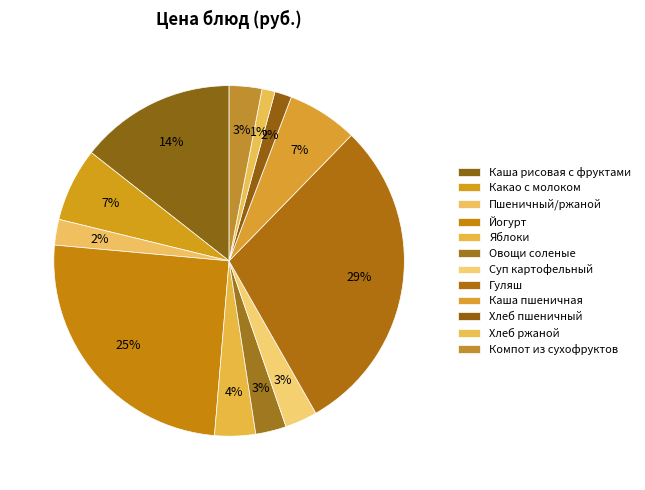

Combined, what portion of the pie is Хлеб пшеничный and Хлеб ржаной?

2.8%